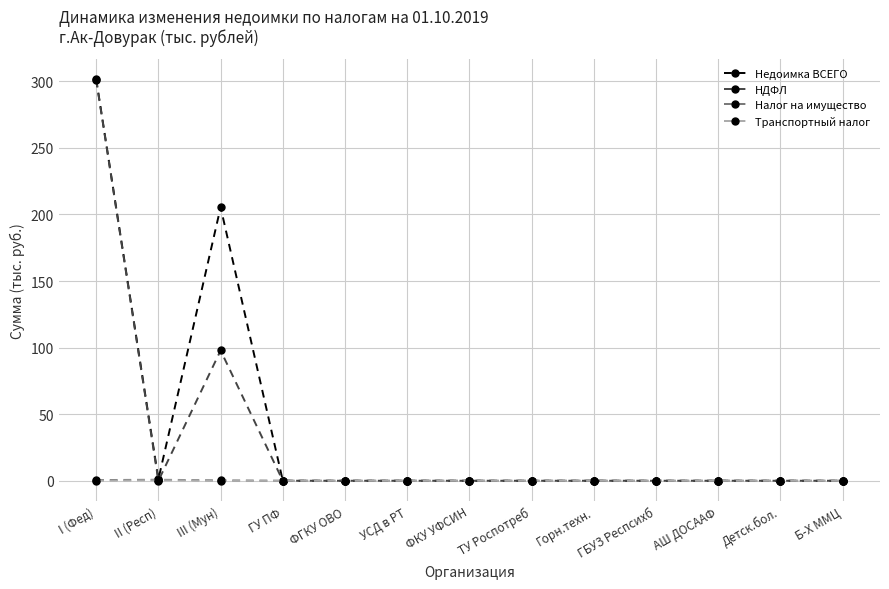

At which label does Недоимка ВСЕГО reach its peak?

I (Фед)